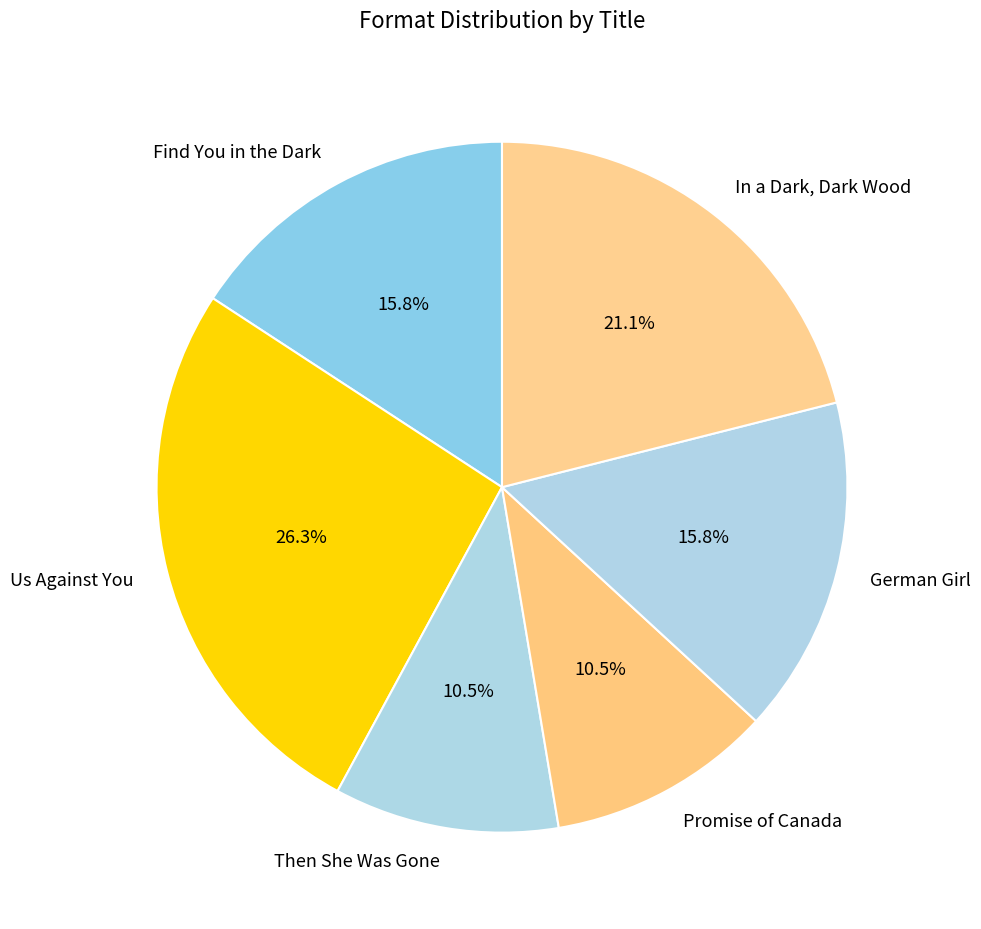

Which slice is the largest?

Us Against You